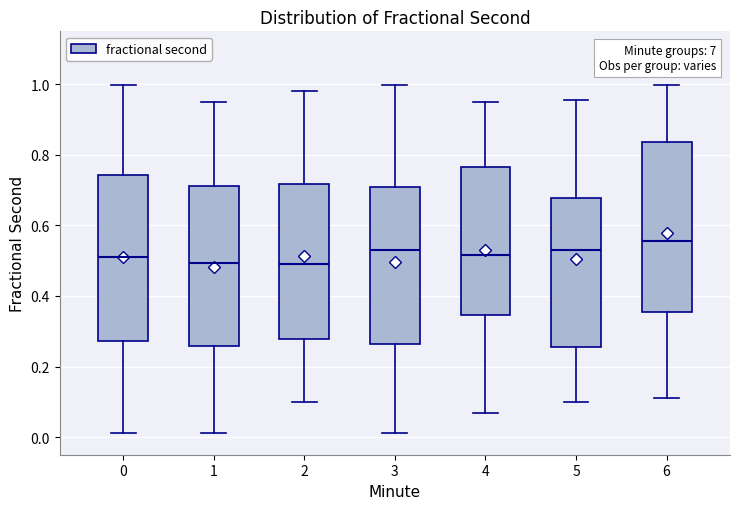

Reading left to right, transcribe this box plot: for each box, give where its median line is, the range the box spans, and where its two whiskers end, as read against the y-axis. The values are not printed on the chart, so give them approximately, as read against the axis.

0: median 0.50, box 0.28 to 0.74, whiskers 0.02 to 1.00
1: median 0.50, box 0.26 to 0.72, whiskers 0.02 to 0.94
2: median 0.50, box 0.28 to 0.72, whiskers 0.10 to 0.98
3: median 0.52, box 0.26 to 0.70, whiskers 0.02 to 1.00
4: median 0.52, box 0.34 to 0.76, whiskers 0.06 to 0.94
5: median 0.54, box 0.26 to 0.68, whiskers 0.10 to 0.96
6: median 0.56, box 0.36 to 0.84, whiskers 0.10 to 1.00